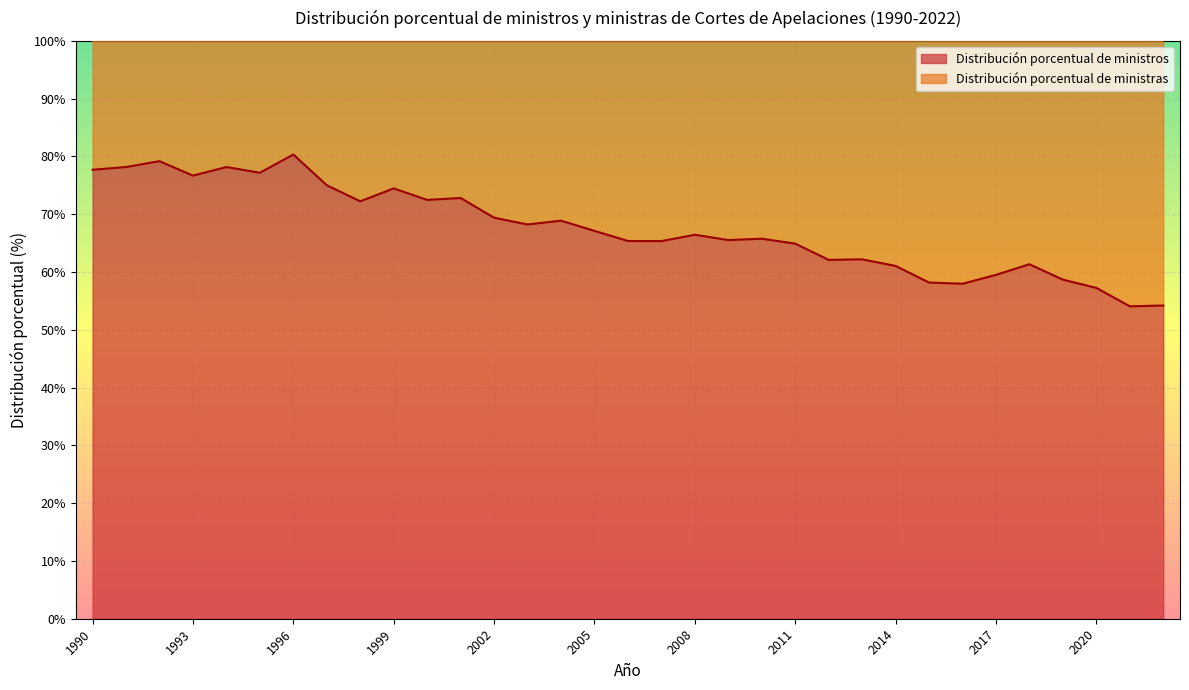

Where is the first local minimum?

1993